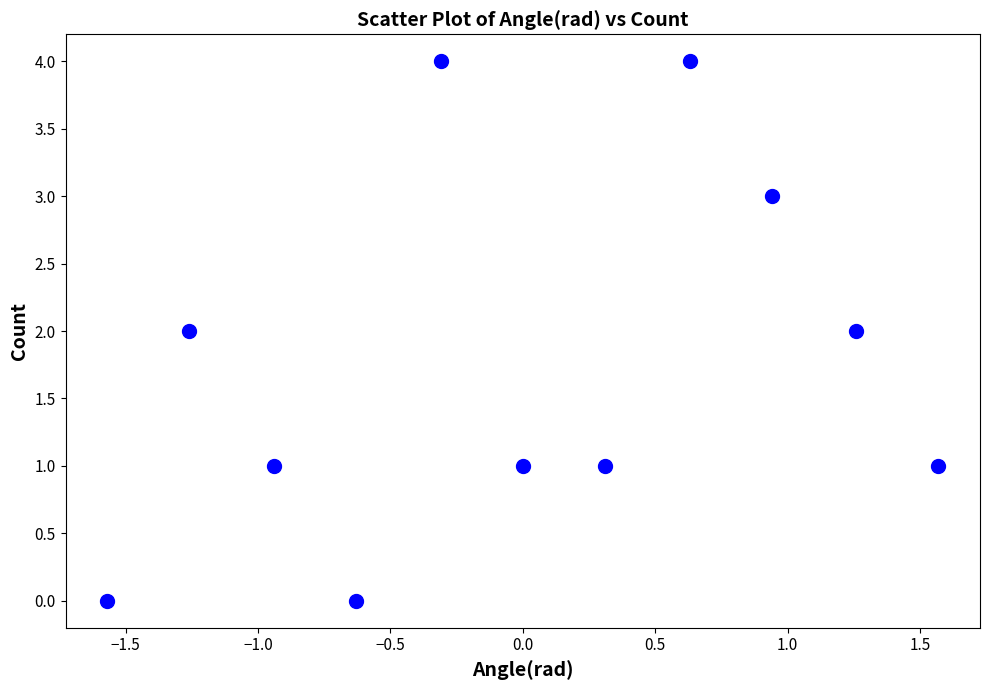

What is the range of Y values (max minus min)?

4